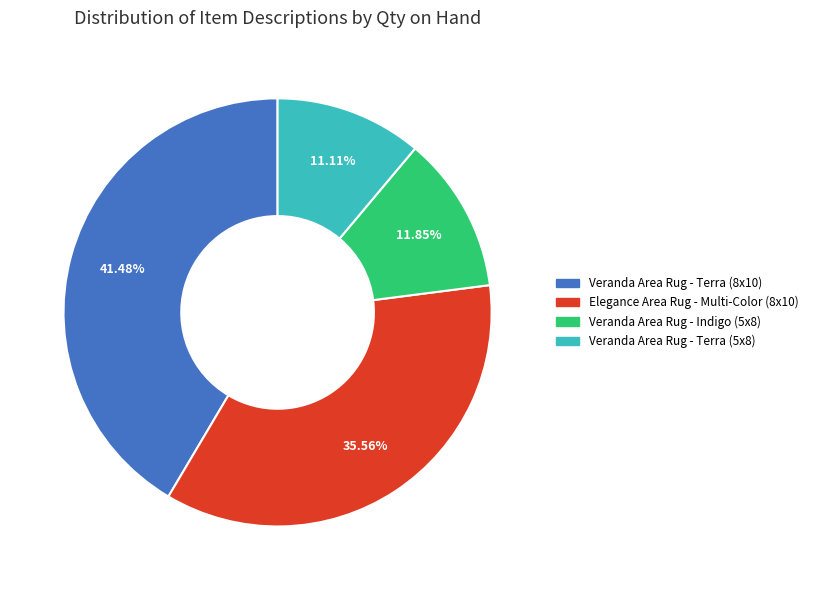

Is there a majority slice in this chart?

No